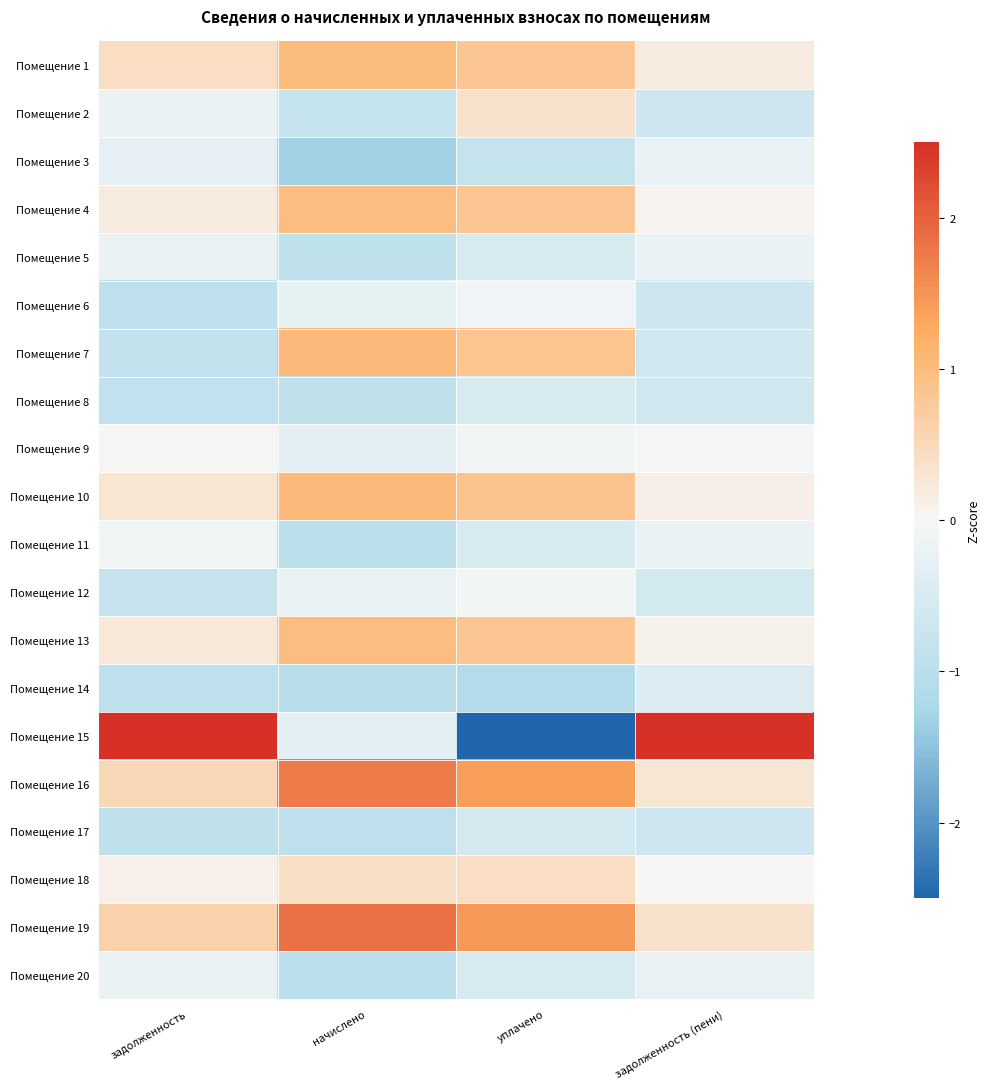

What is the difference between the highest and lowest values at задолженность (пени)?

4.8